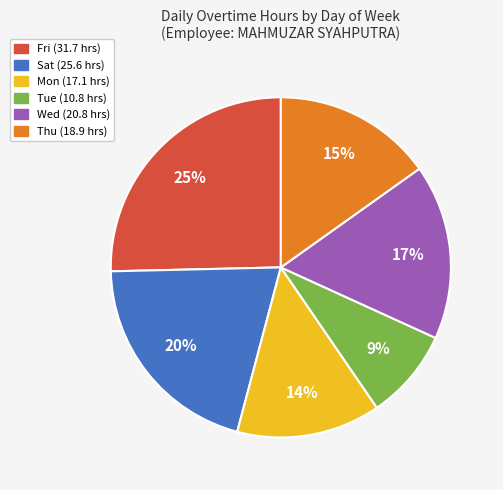

What is the smallest slice in the pie chart?

Tue